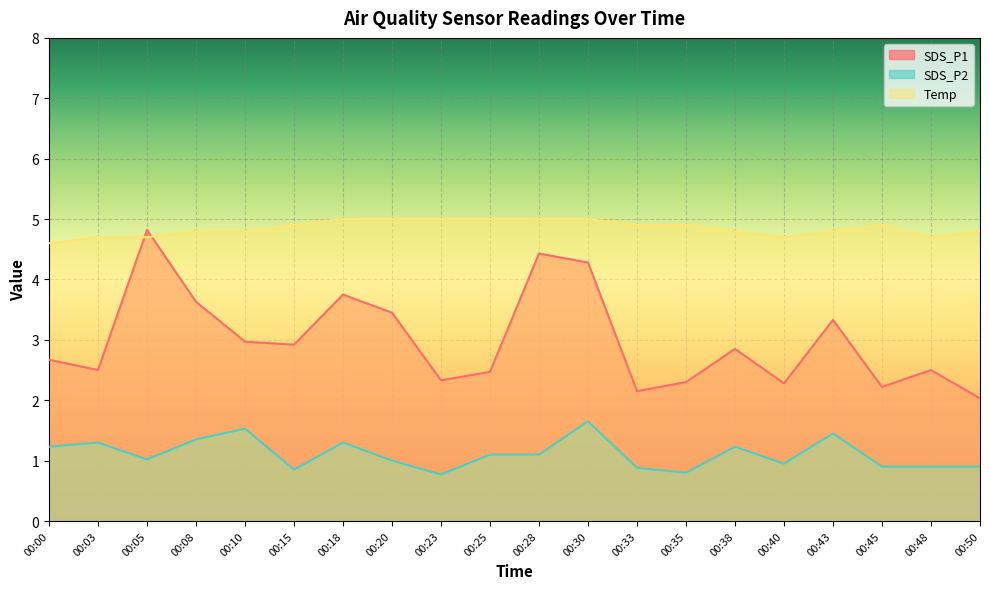

Is it true that Temp equals 5.0 at 00:20?

True